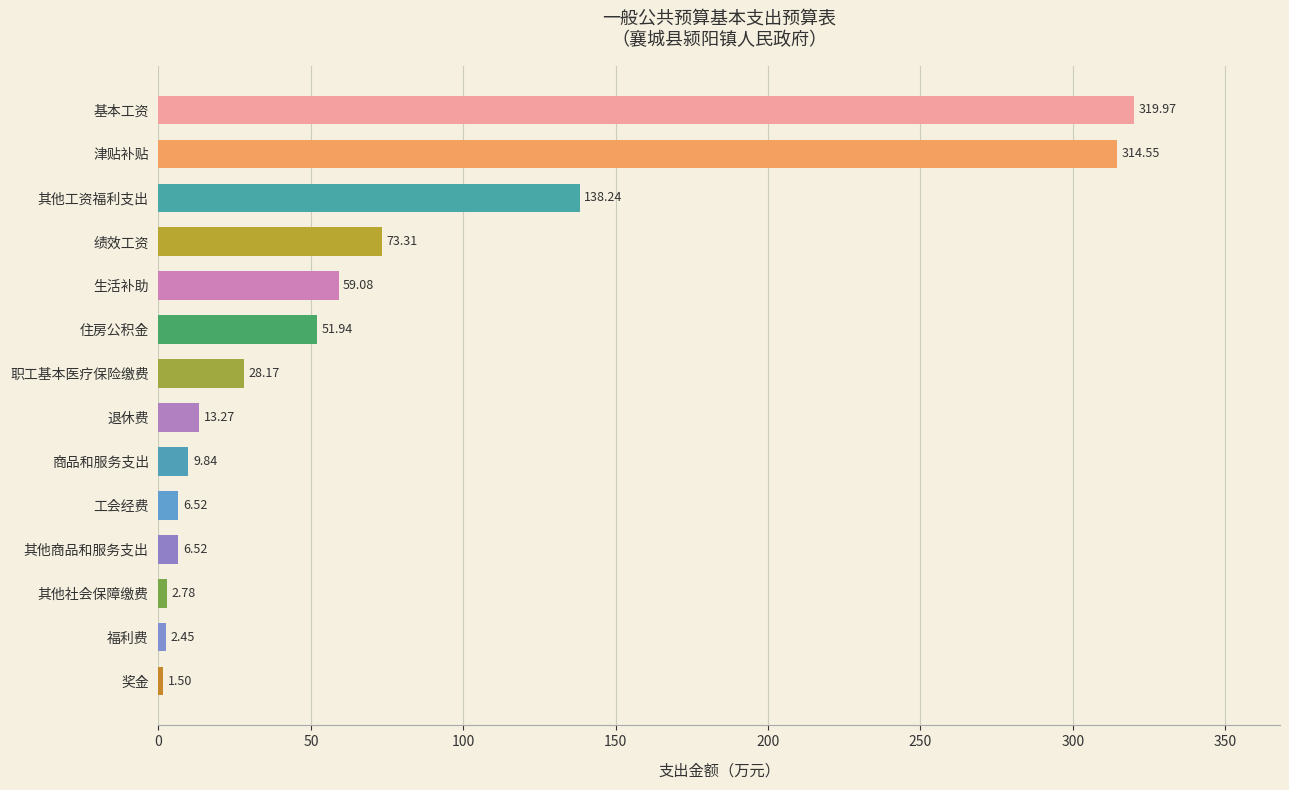

What is the greatest value displayed?

320.0